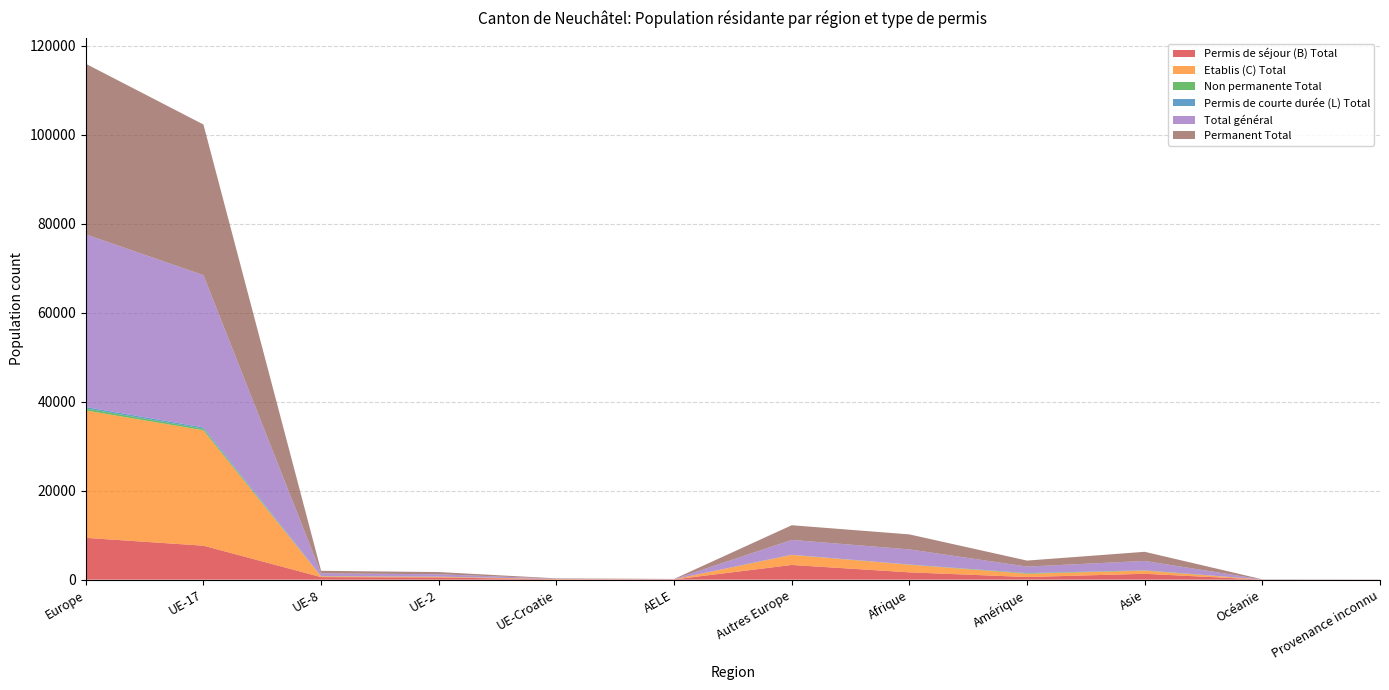

Reading left to right, extract all data points from this chart.

Permis de séjour (B) Total: 9398	7635	570	494	76	41	3301	1644	592	1318	15	12
Etablis (C) Total: 28639	25953	179	153	61	32	2261	1718	737	711	10	4
Non permanente Total: 456	351	39	32	2	0	32	27	118	56	0	0
Permis de courte durée (L) Total: 325	292	17	8	0	0	8	13	22	21	0	0
Total général: 38818	34231	609	526	78	41	3333	3402	1469	2106	25	16
Permanent Total: 38362	33880	570	494	76	41	3301	3375	1351	2050	25	16